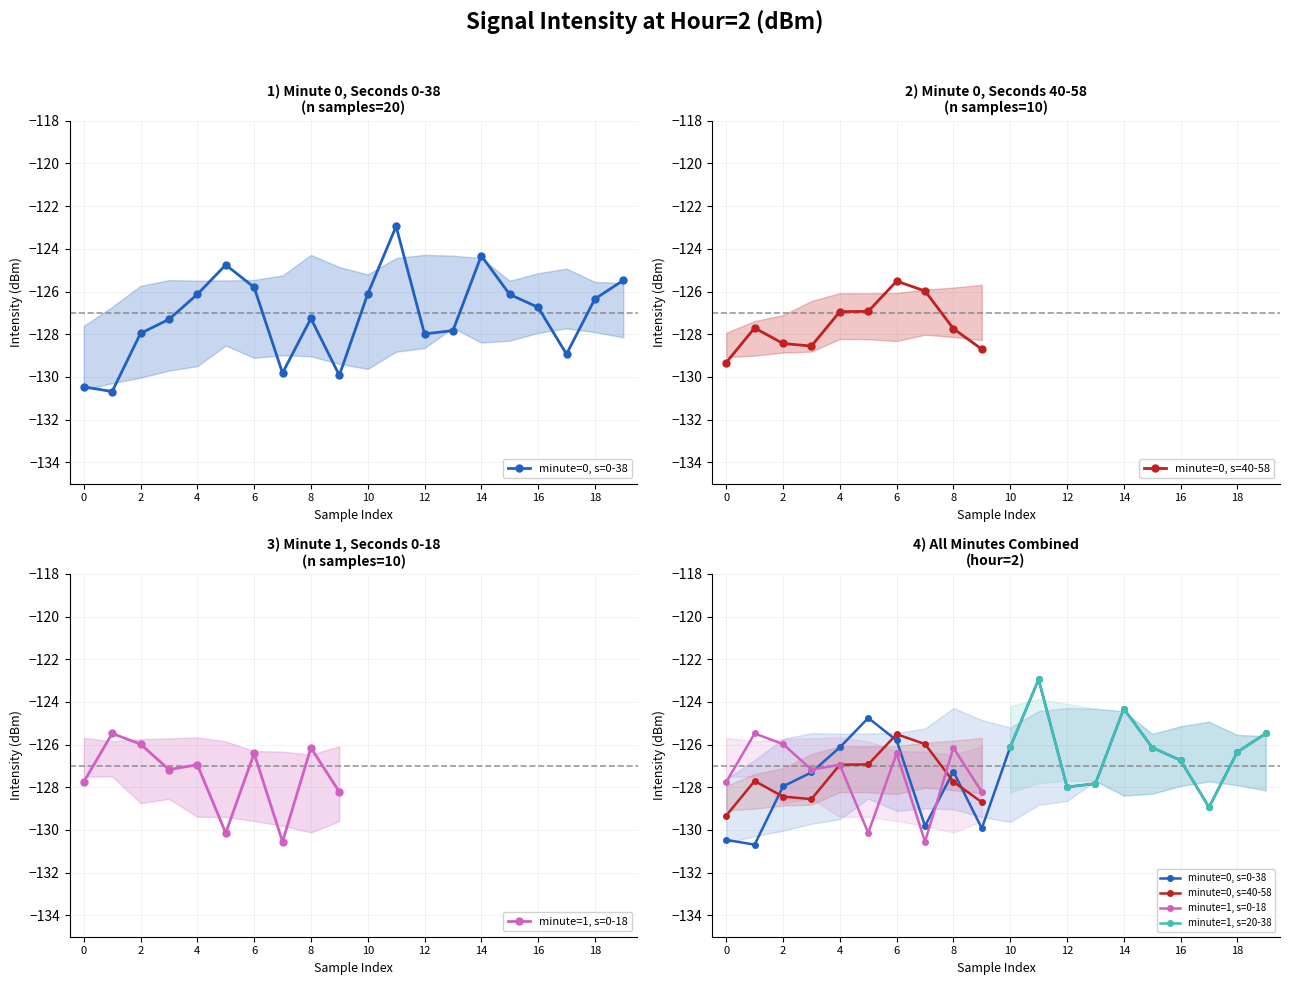

What is the difference between the maximum and minimum values in the second=58 series?

7.7